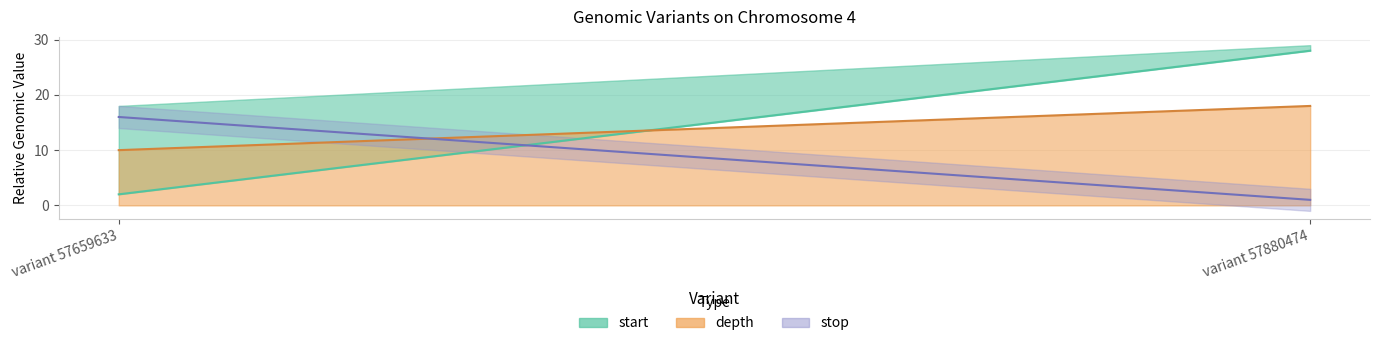

What is the total value across all series at variant 57659633?

28